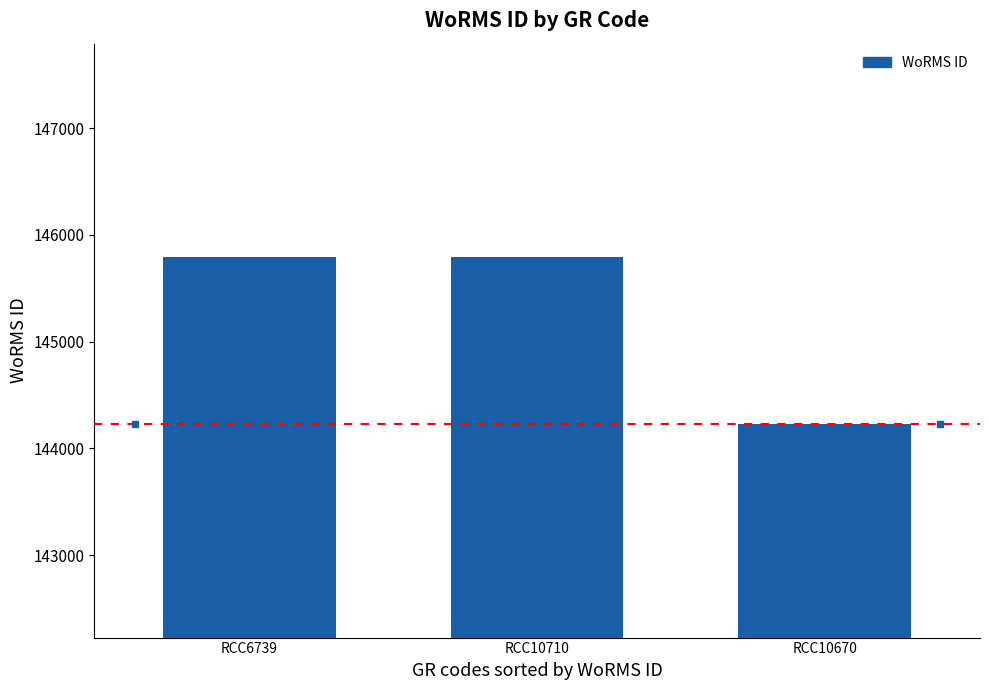

What is the label of the 2nd bar from the right?

RCC10710